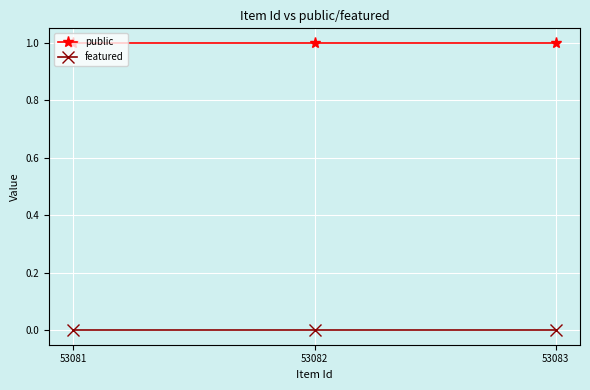

The value of public at 53081 is 1. True or false?

True